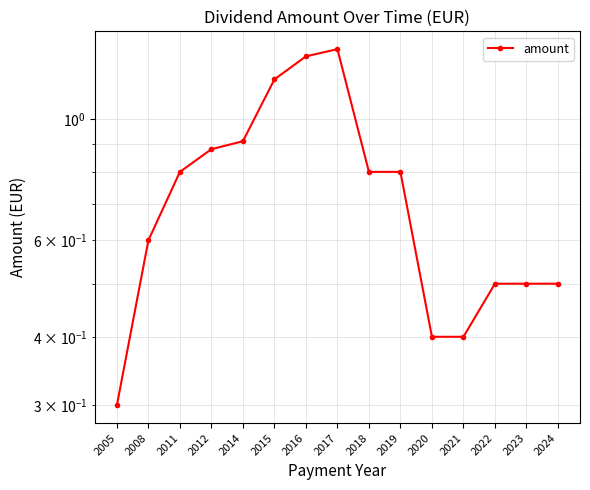

Rank the categories by value from highest to lowest.

2017, 2016, 2015, 2014, 2012, 2011, 2018, 2019, 2008, 2022, 2023, 2024, 2020, 2021, 2005